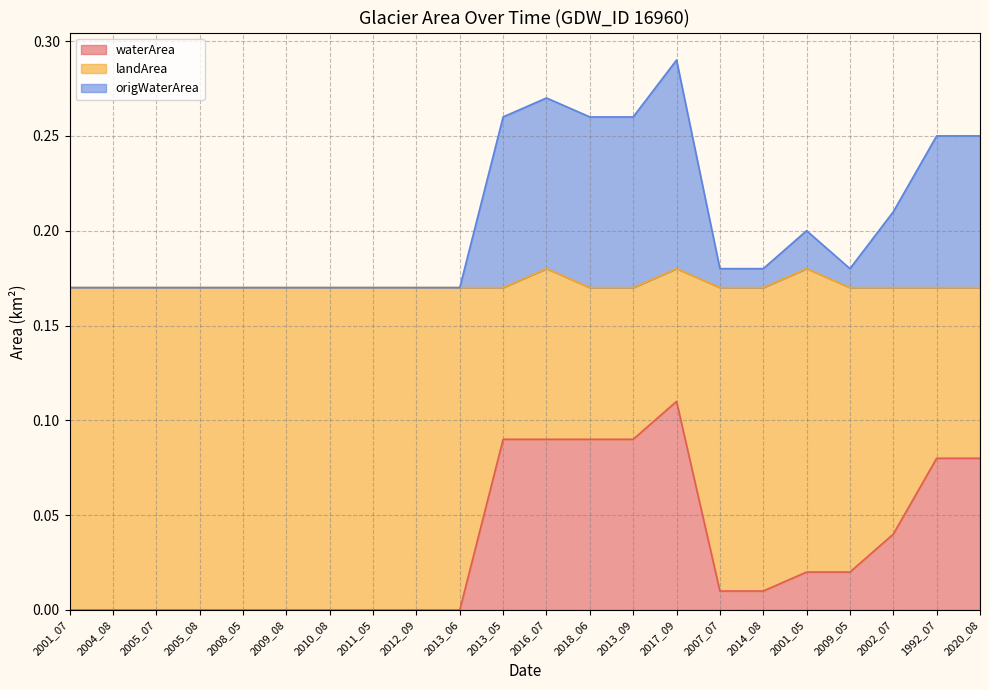

Does the chart display data point markers on the line(s)?

No